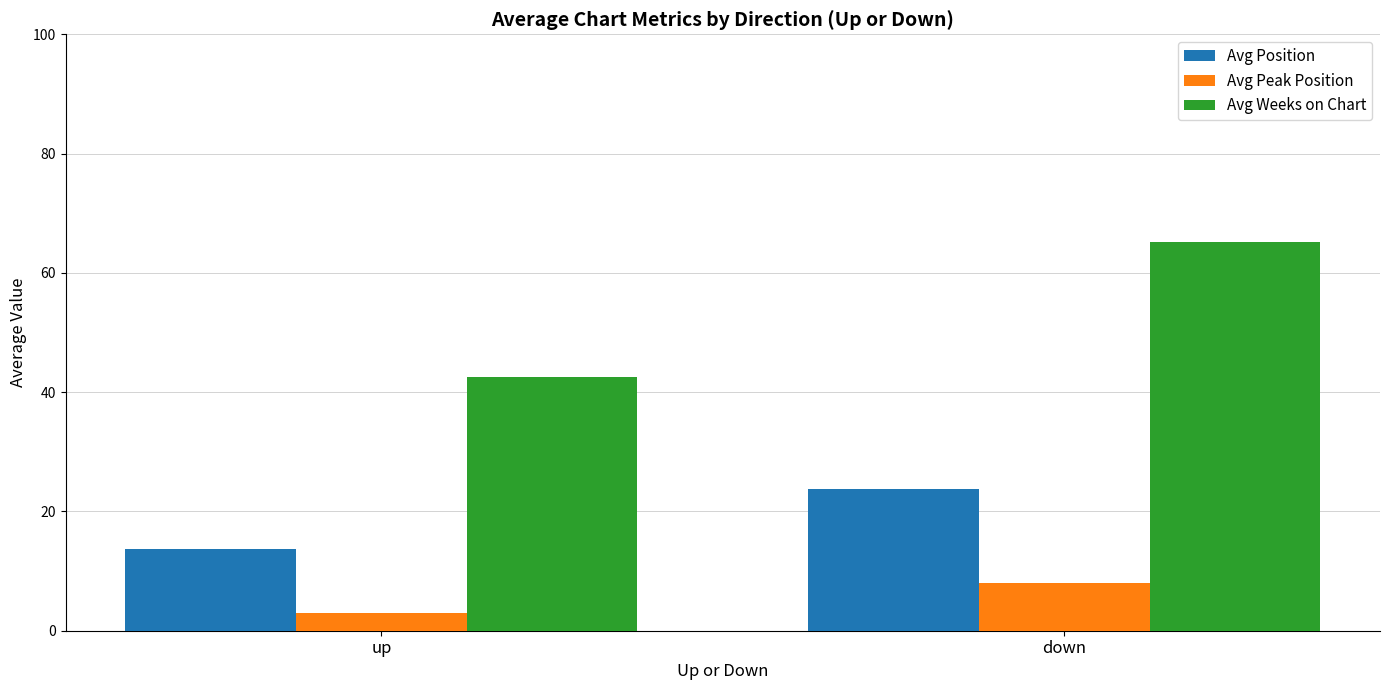

What is the difference between the Avg Peak Position values at up and down?

5.0